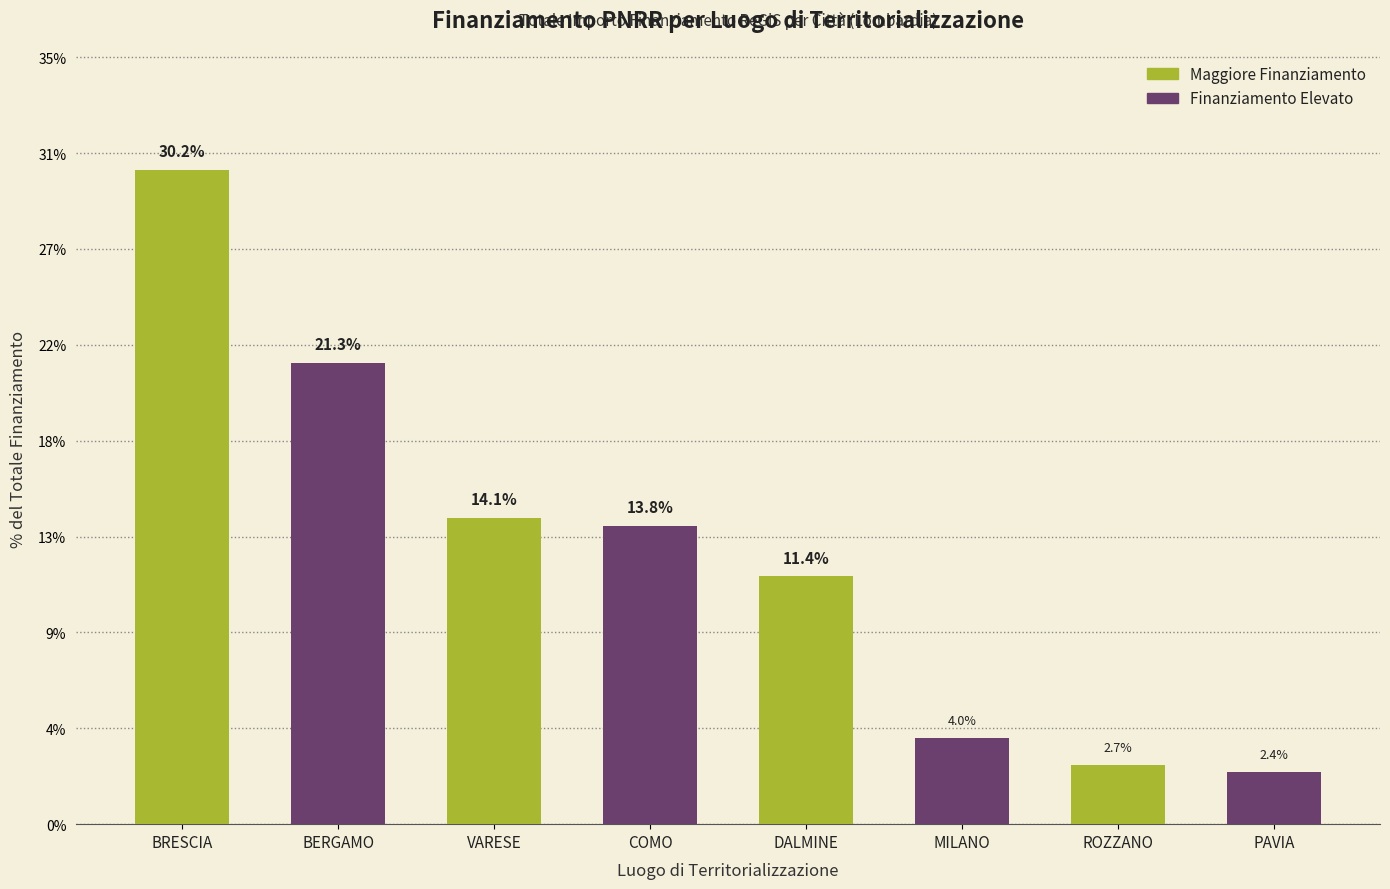

Which has a higher value, COMO or DALMINE?

COMO